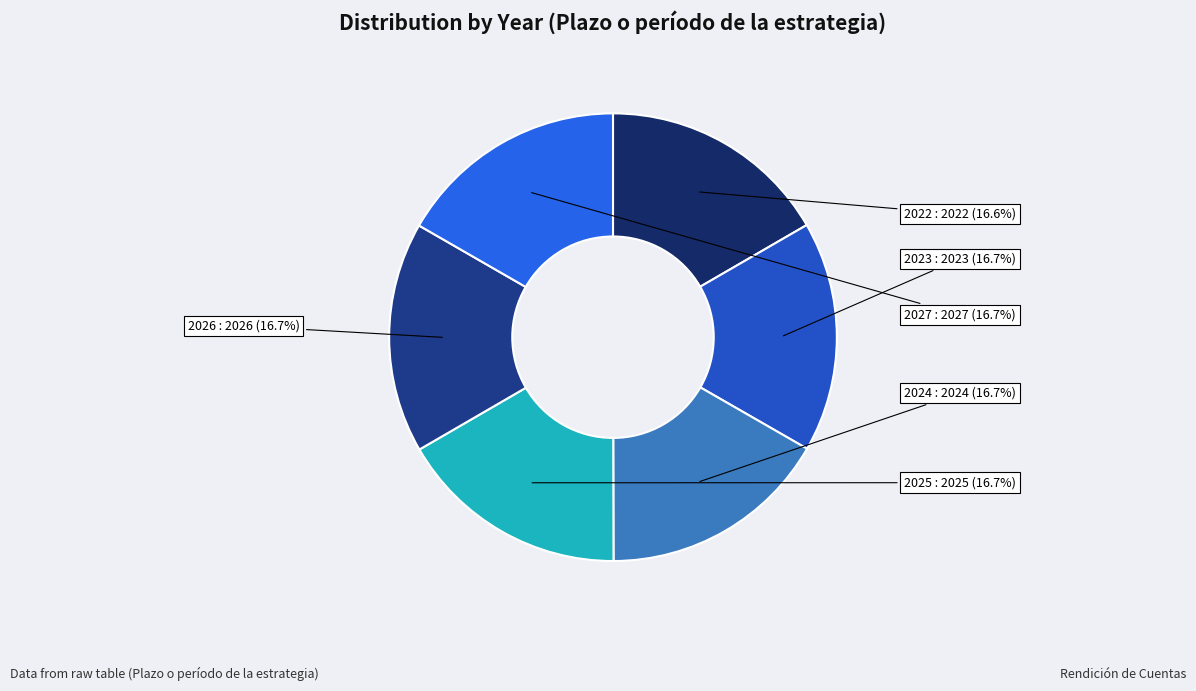

Does 2022 account for over 50% of the chart?

No